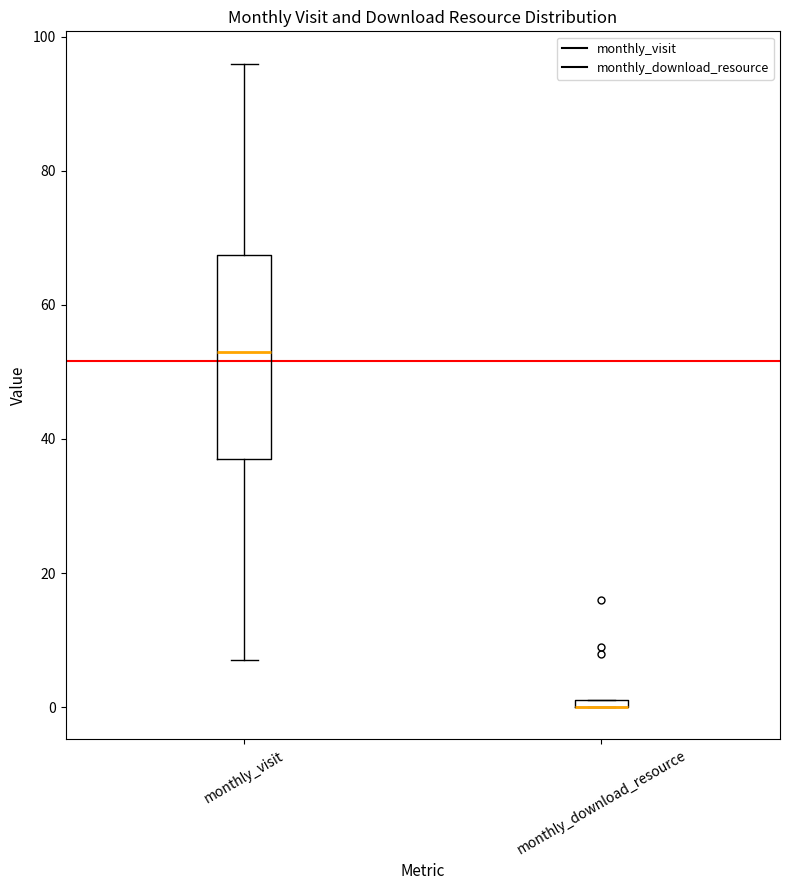

Where is the upper edge of the box for monthly_download_resource on the y-axis? The values are not printed on the chart, so give them approximately, as read against the axis.

2